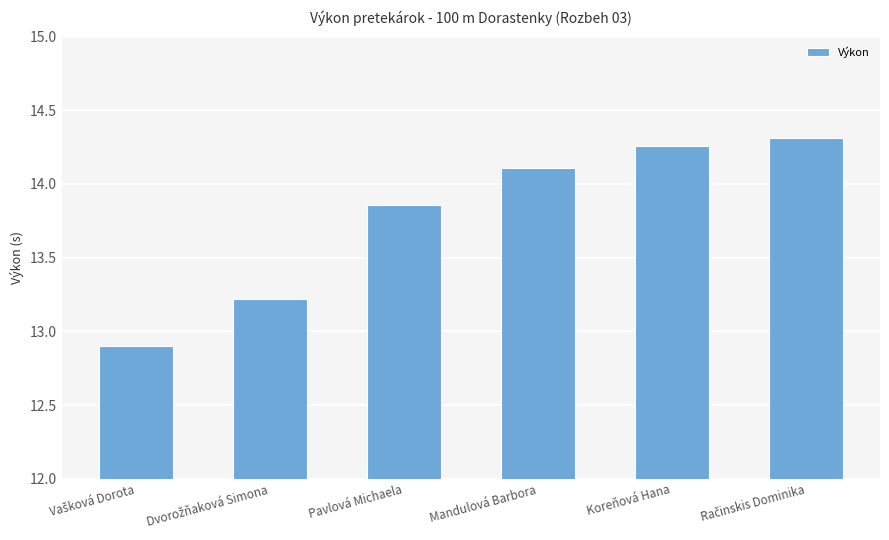

The chart shows a value of 23.3 at Koreňová Hana. True or false?

False